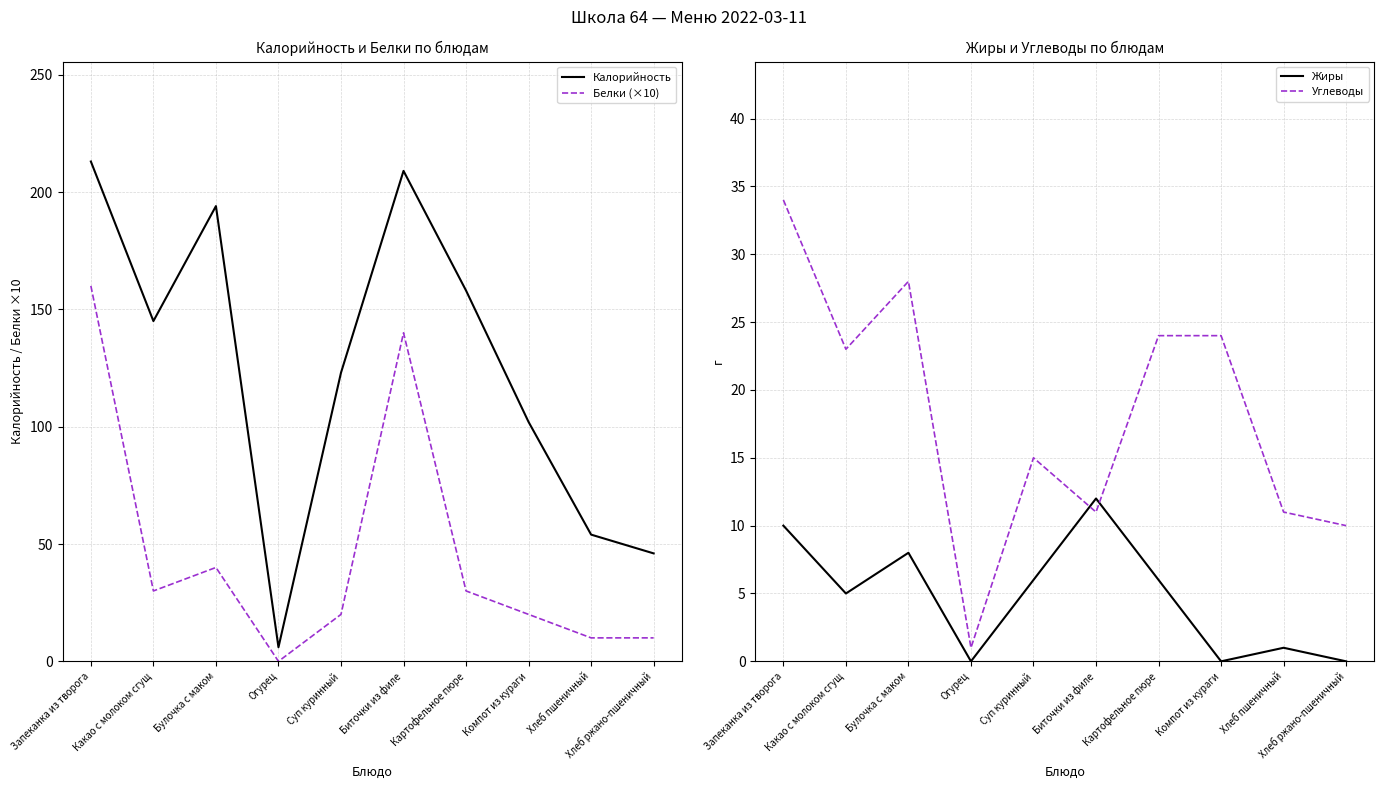

True or false: Белки (×10) and Жиры cross at least once.

False